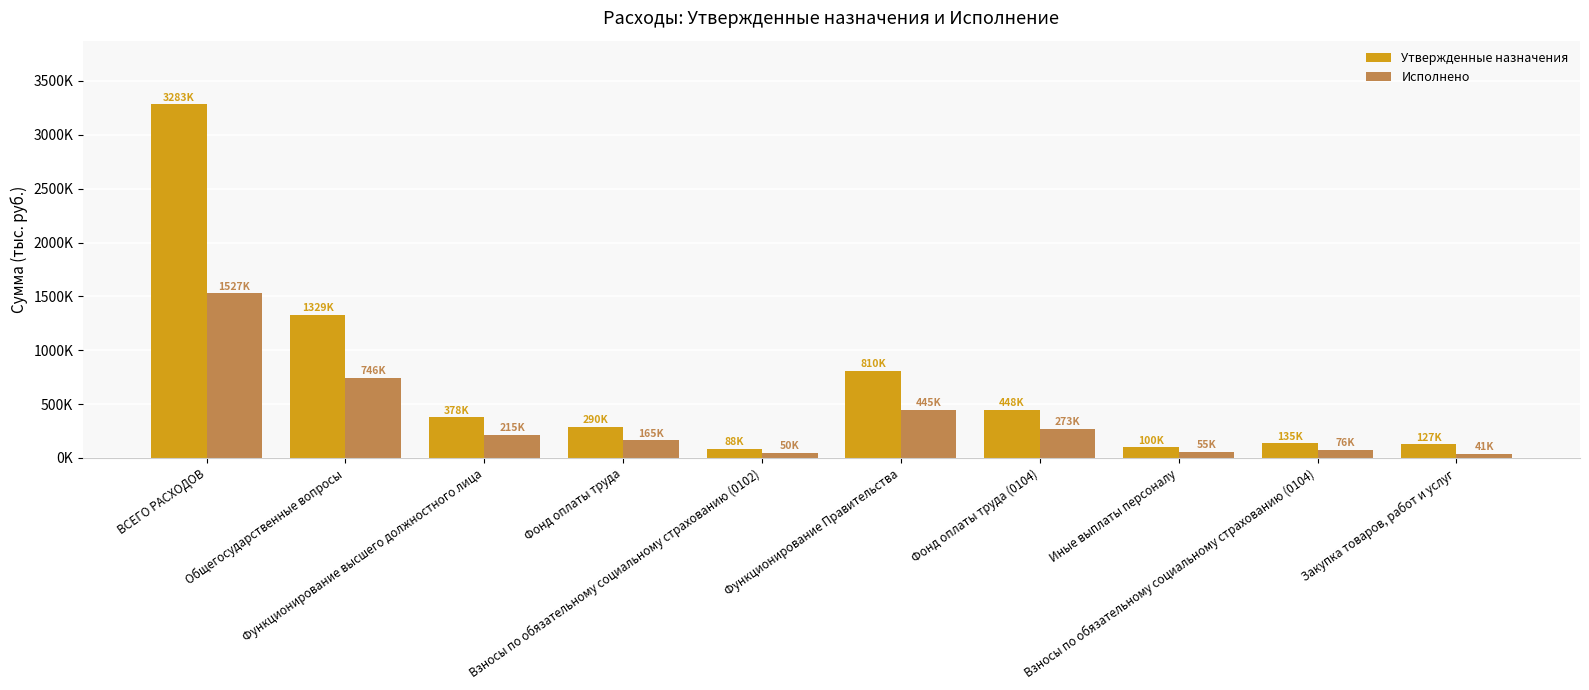

What is the total value across all series at Функционирование Правительства?

1254425.9